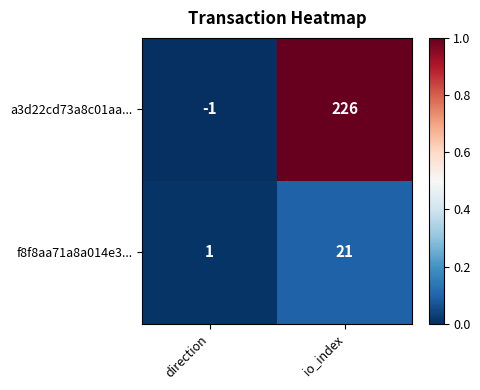

List the series in order of their peak value, lowest first.

f8f8aa71a8a014e3..., a3d22cd73a8c01aa...